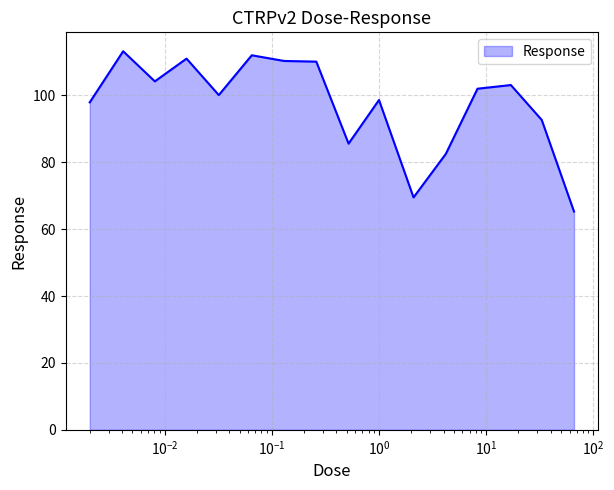

What is the difference between the maximum and minimum values?

47.9